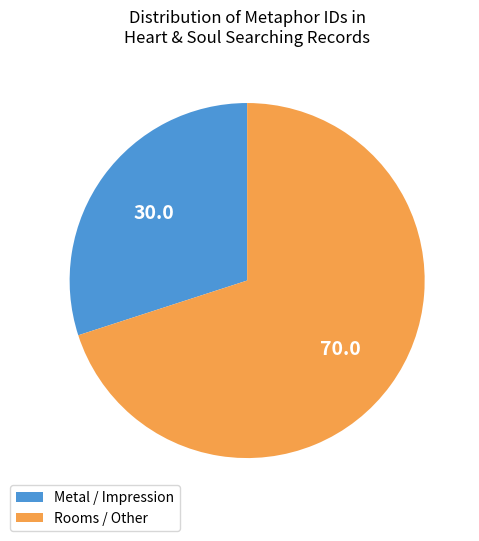

How many segments does this pie chart have?

2